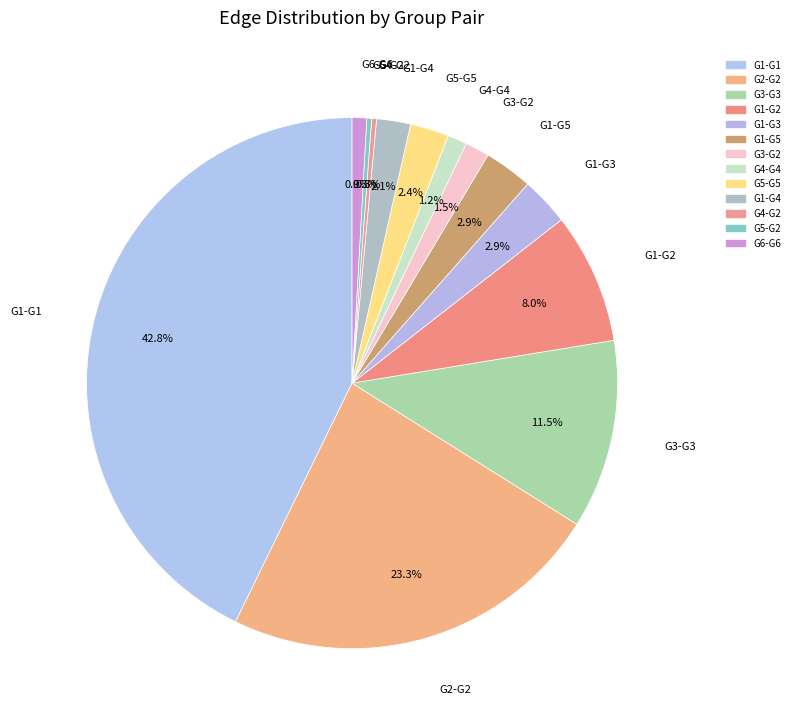

Which slice is the largest?

G1-G1